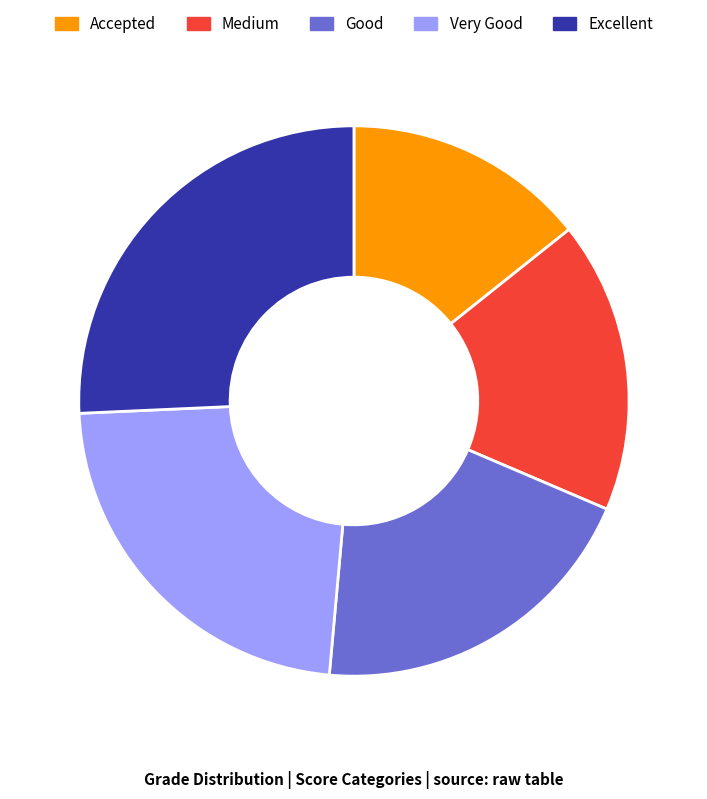

Which slice is the smallest?

Accepted